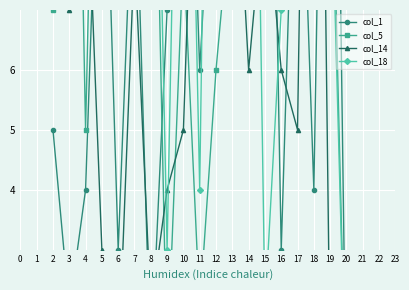

How many positive values does the col_14 series have?

18